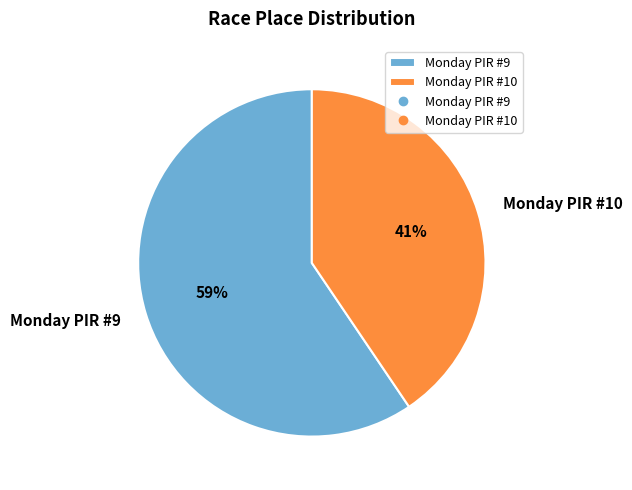

Which slice represents more than half of the pie?

Monday PIR #9